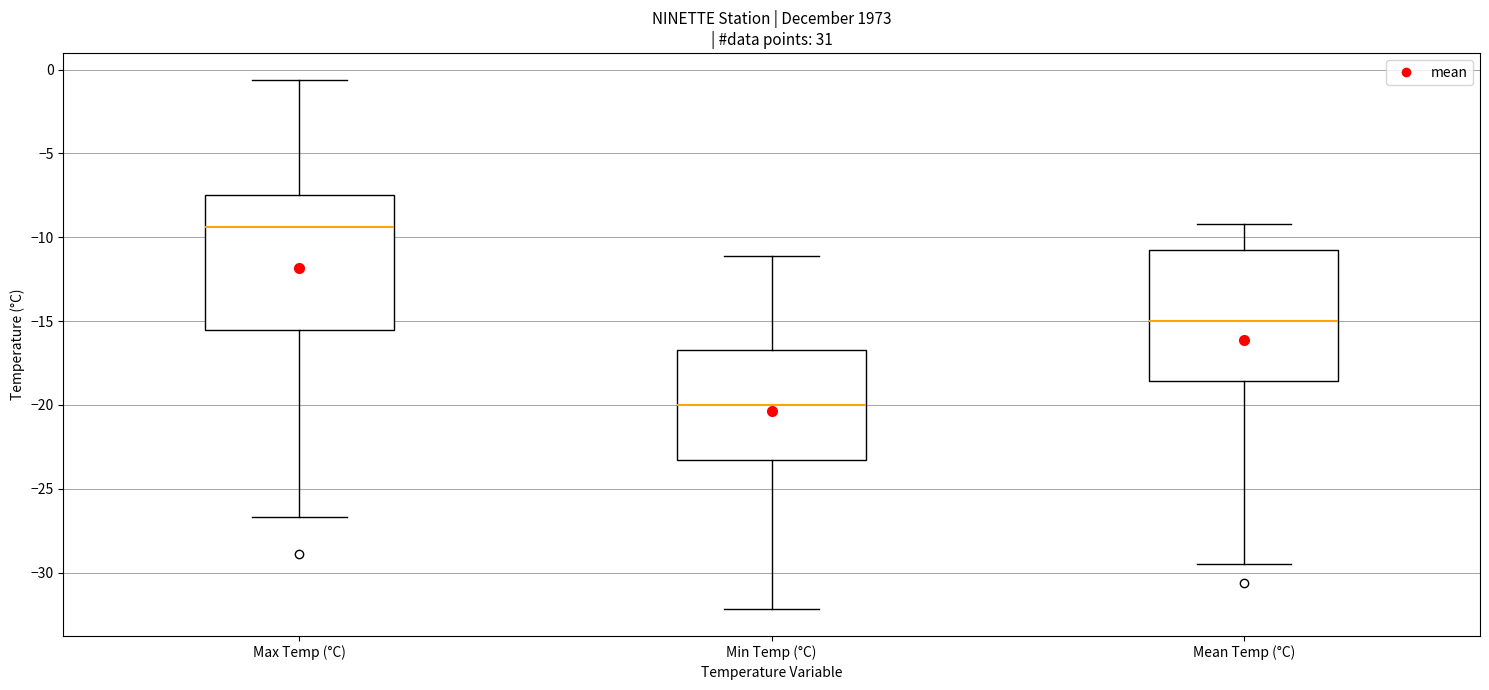

Where does the lower whisker of the box for Min Temp (°C) end on the y-axis? The values are not printed on the chart, so give them approximately, as read against the axis.

-32.0